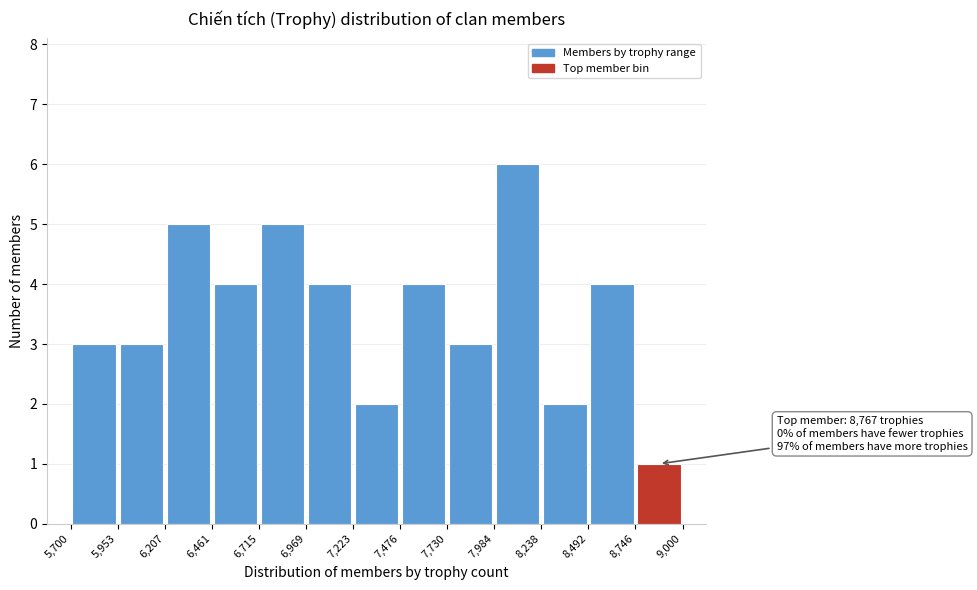

Which range on the x-axis has the tallest bar?

7,984 to 8,238